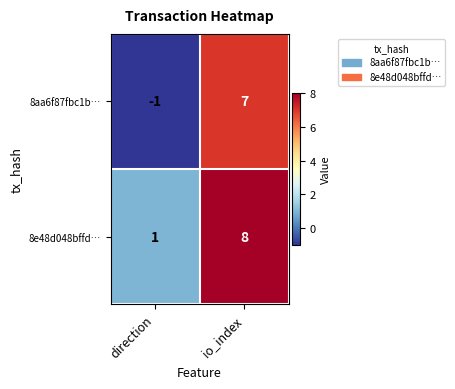

Which series has the largest range (max minus min)?

8aa6f87fbc1b…